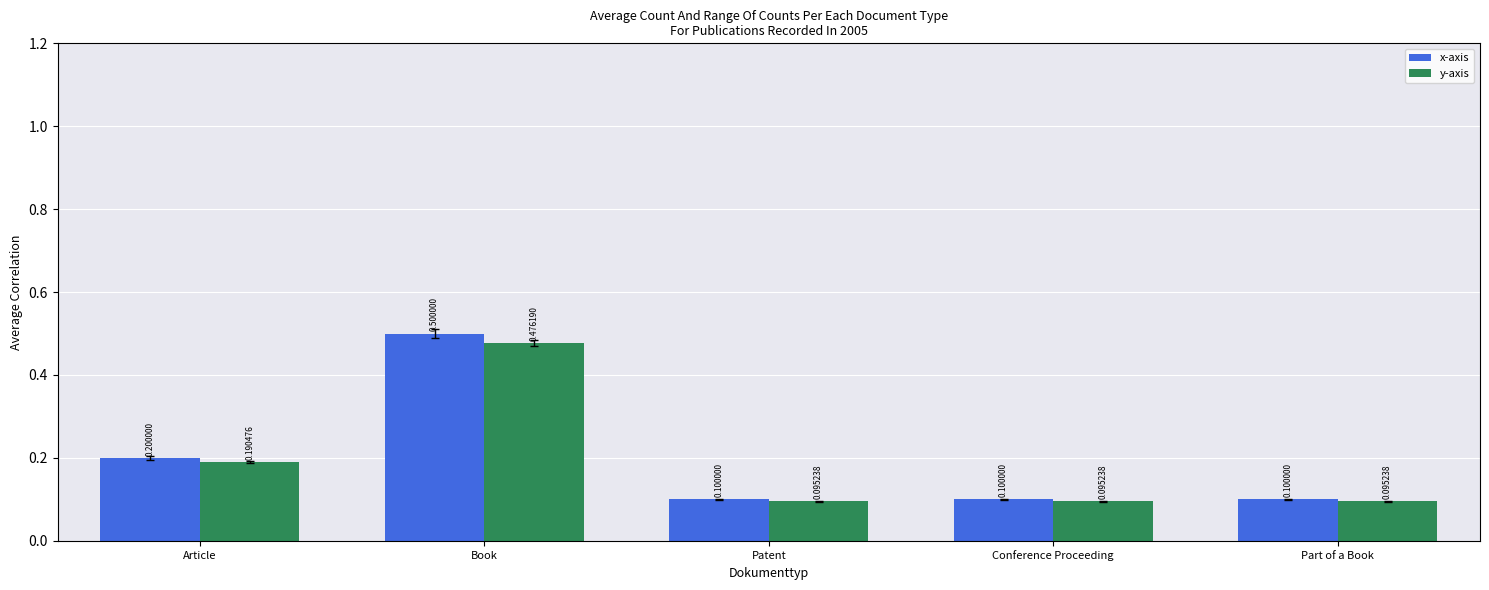

Reading left to right, what are all the values shown in this chart?

x-axis: Article=0.2	Book=0.5	Patent=0.1	Conference Proceeding=0.1	Part of a Book=0.1
y-axis: Article=0.2	Book=0.5	Patent=0.1	Conference Proceeding=0.1	Part of a Book=0.1